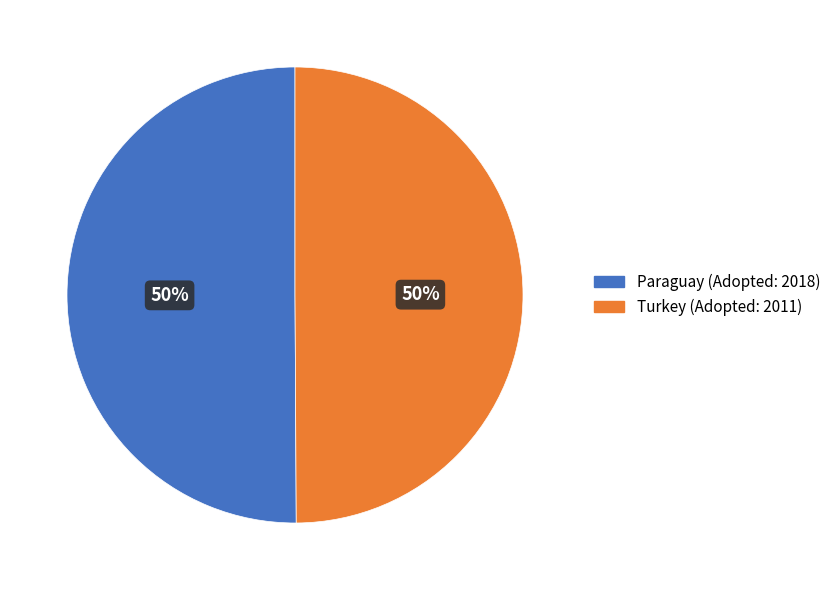

To the nearest percent, what is the average slice percentage?

50%